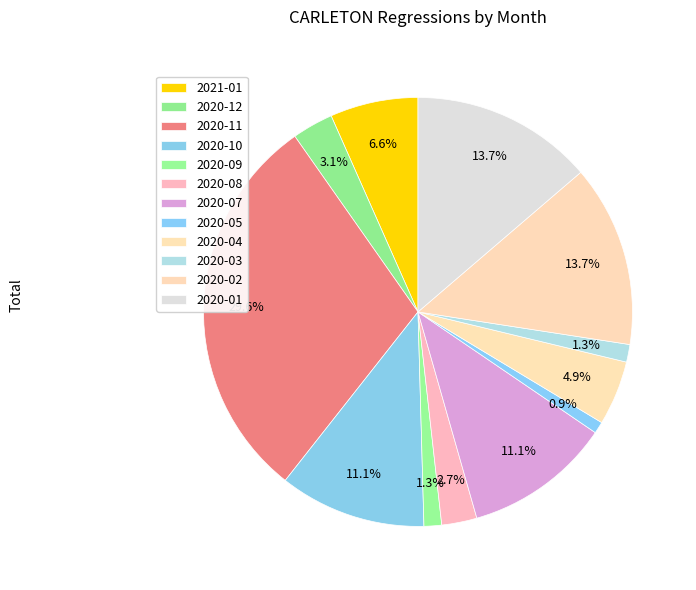

Which slice is the largest?

2020-11